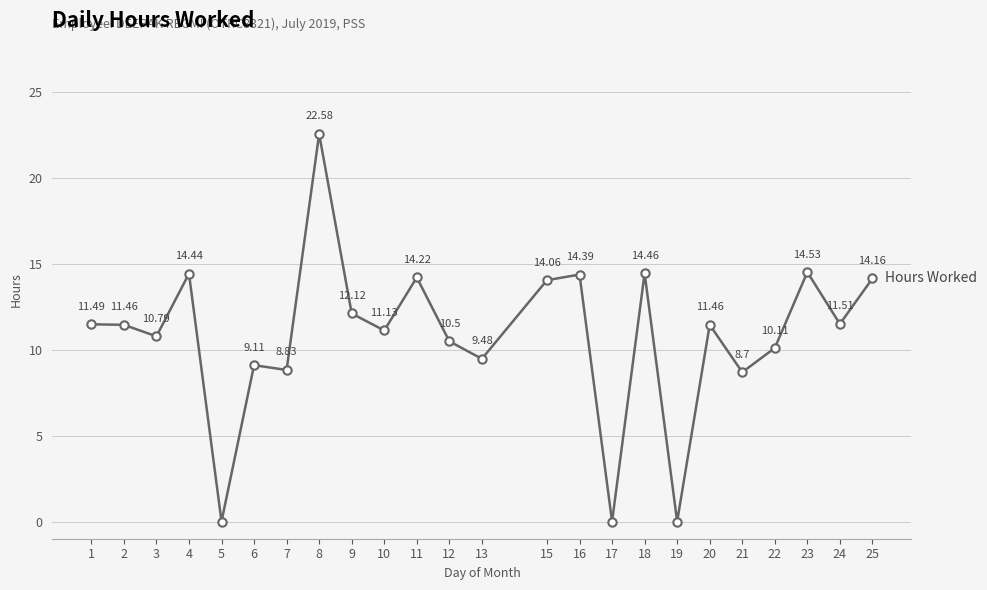

How many values are below 11?

10